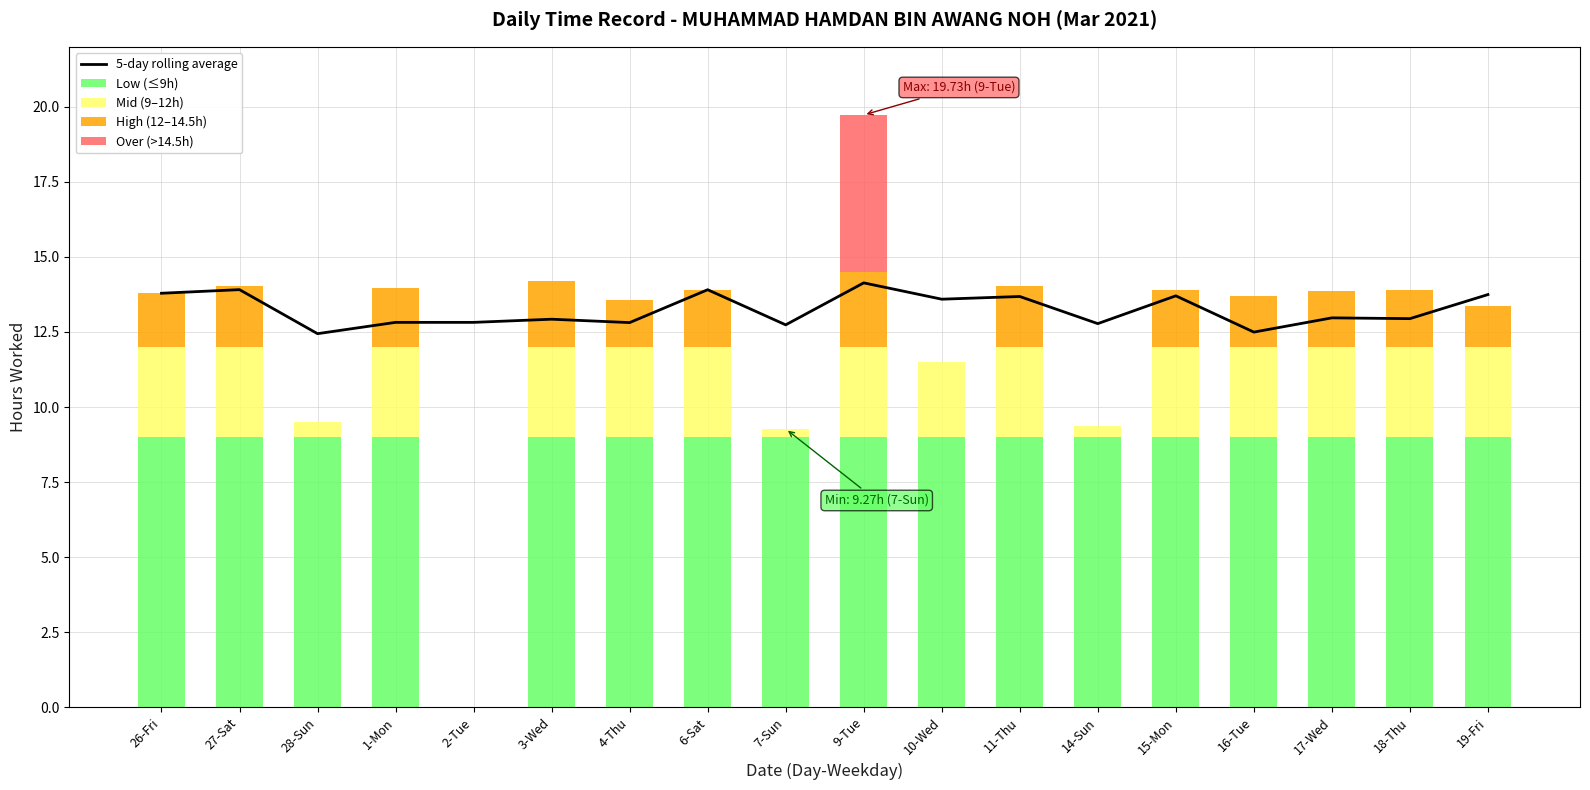

Which has a higher value, 27-Sat or 14-Sun?

27-Sat